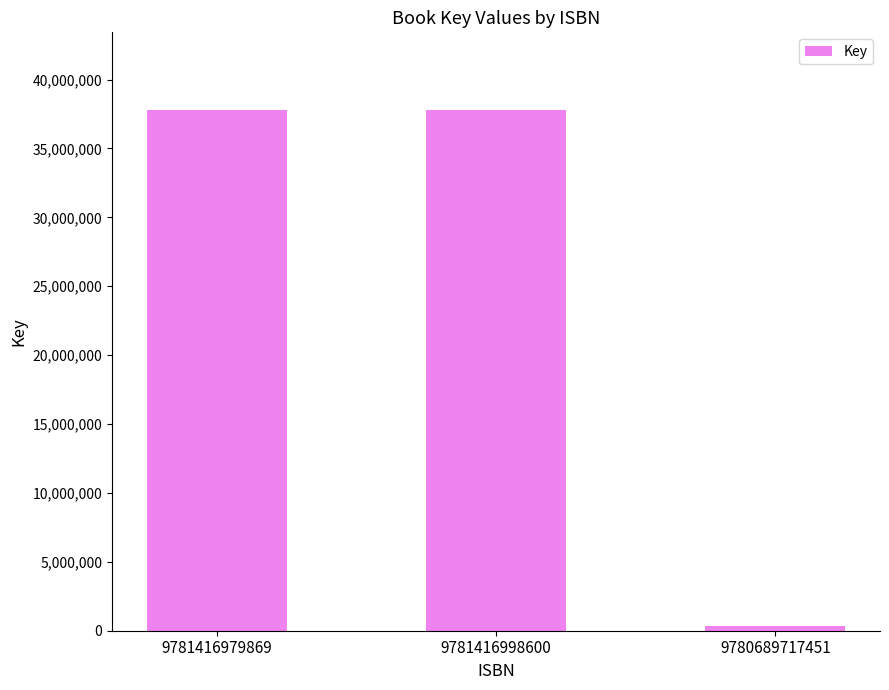

Is it true that the value at 9781416998600 is 53008494?

False